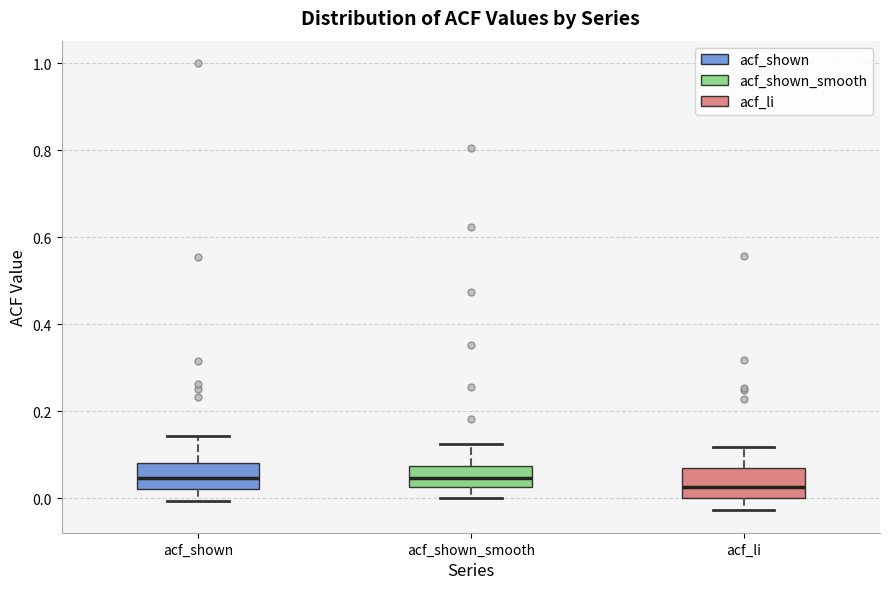

Reading left to right, transcribe this box plot: for each box, give where its median line is, the range the box spans, and where its two whiskers end, as read against the y-axis. The values are not printed on the chart, so give them approximately, as read against the axis.

acf_shown: median 0.04, box 0.02 to 0.08, whiskers 0.00 to 0.14
acf_shown_smooth: median 0.04, box 0.02 to 0.08, whiskers 0.00 to 0.12
acf_li: median 0.02, box 0.00 to 0.06, whiskers -0.02 to 0.12